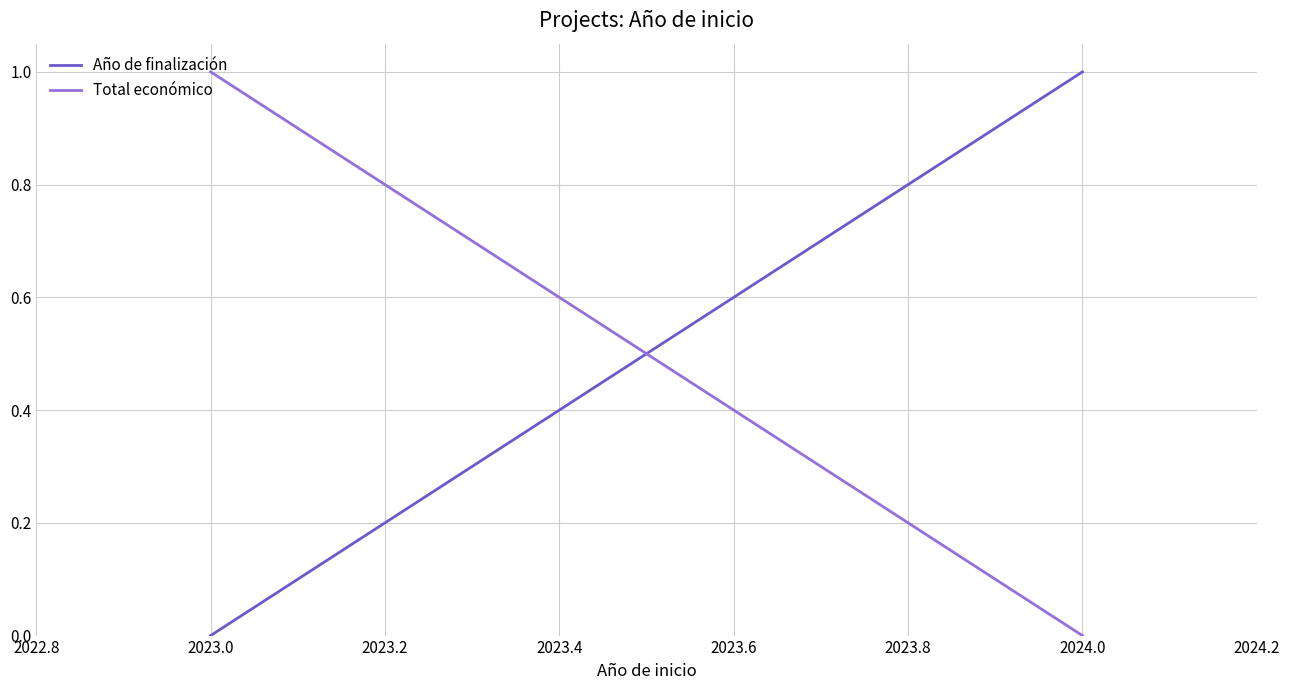

Is the value of Total económico at 2023.0 greater than the value of Año de finalización at 2022.8?

Yes